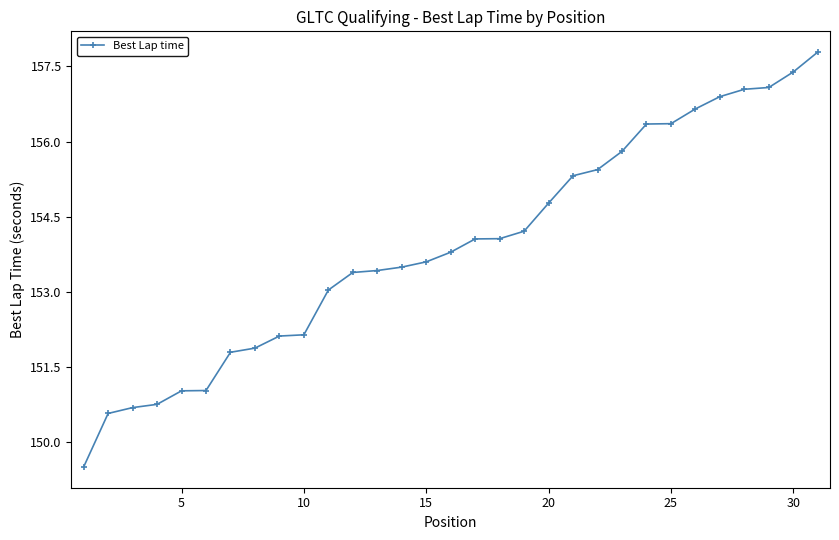

What is the value of the 16th point from the left?

153.8